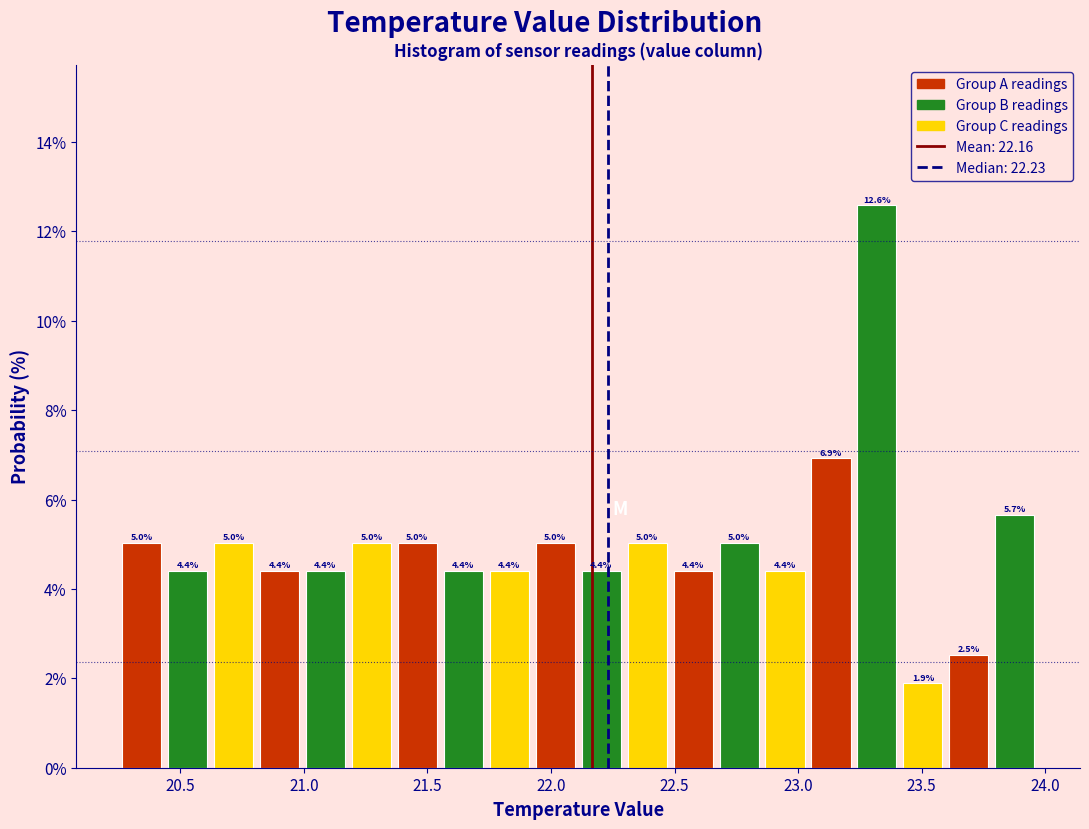

Around what value on the x-axis is the tallest bar? Give the approximate position of its centre, as read against the axis.

23.30